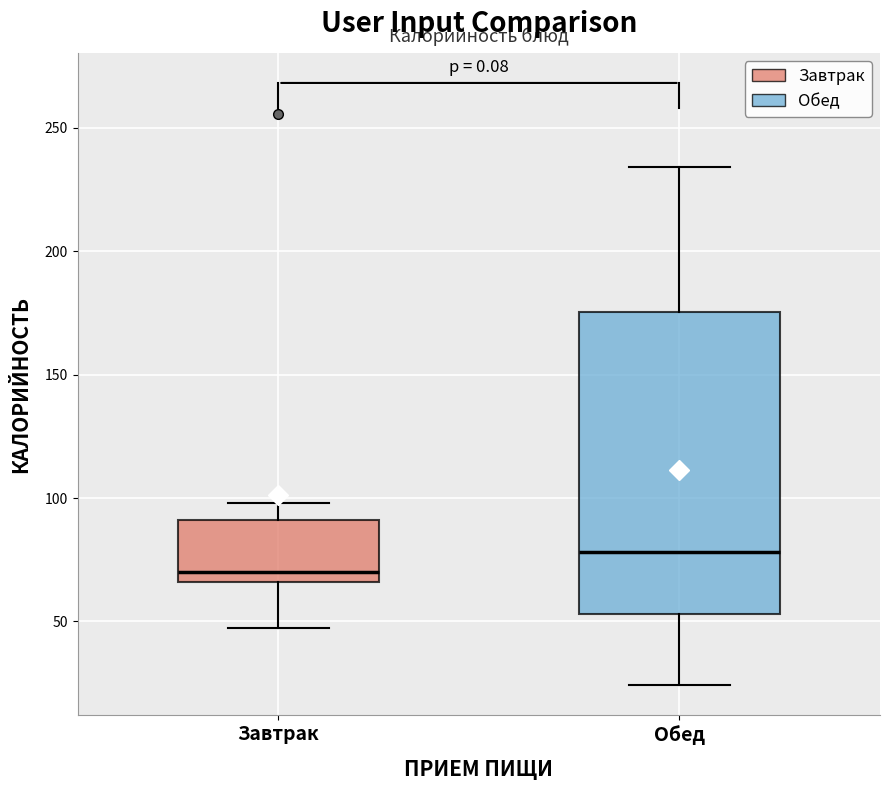

Which box is the tallest, from its lower edge to its upper edge?

Обед